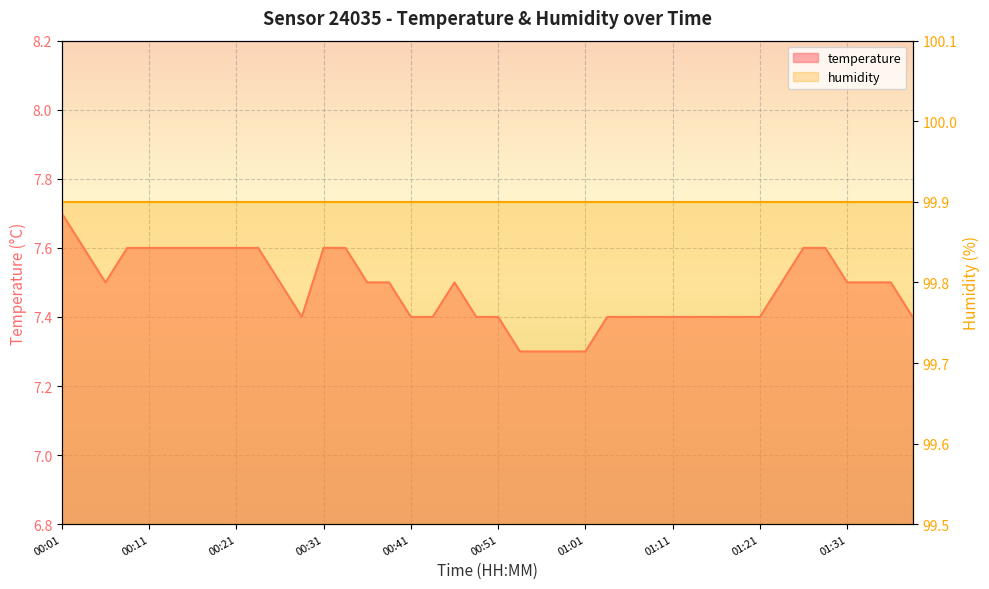

At which category does the chart reach its minimum across all series?

00:53